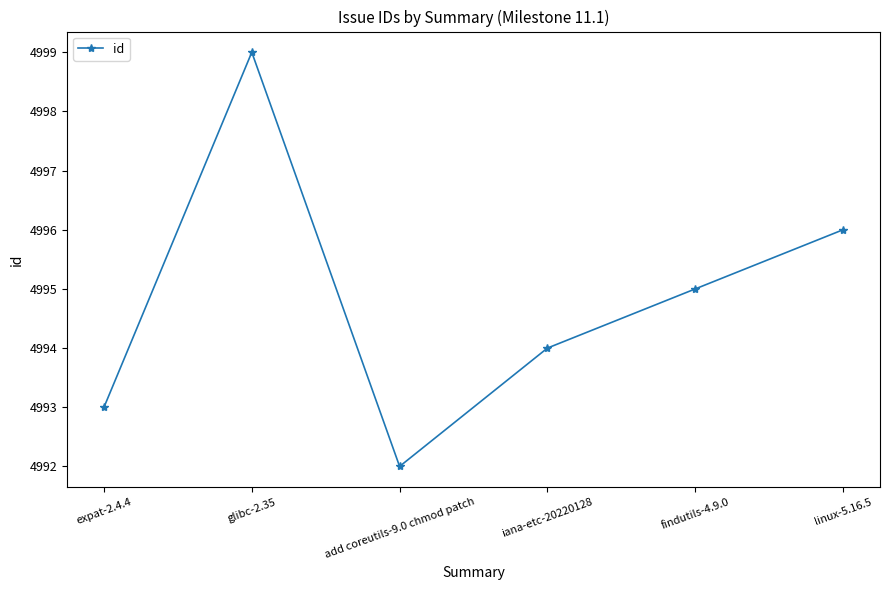

What is the value of the 3rd point from the left?

4992